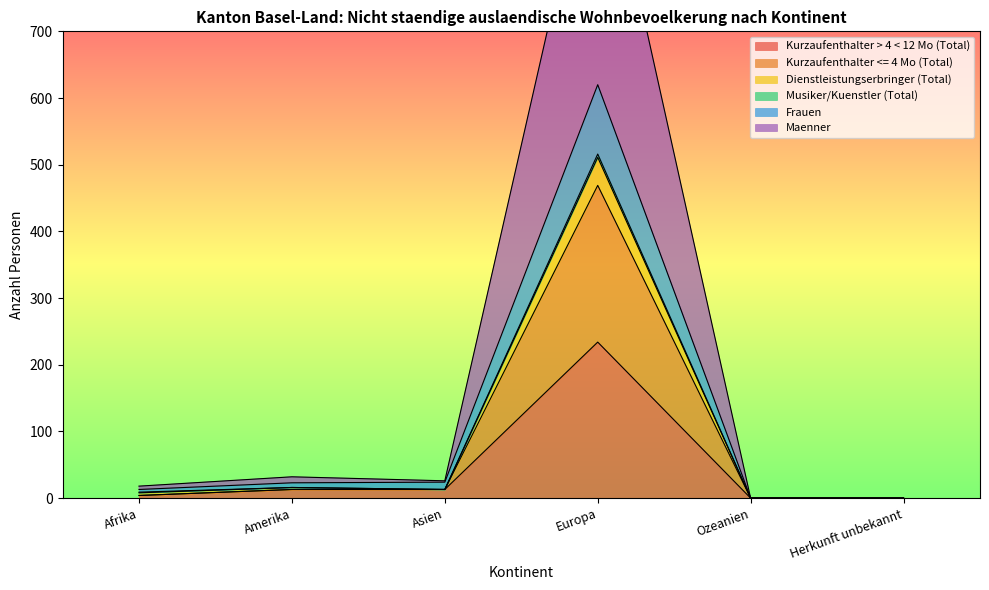

At which label does Kurzaufenthalter > 4 < 12 Mo (Total) reach its peak?

Europa